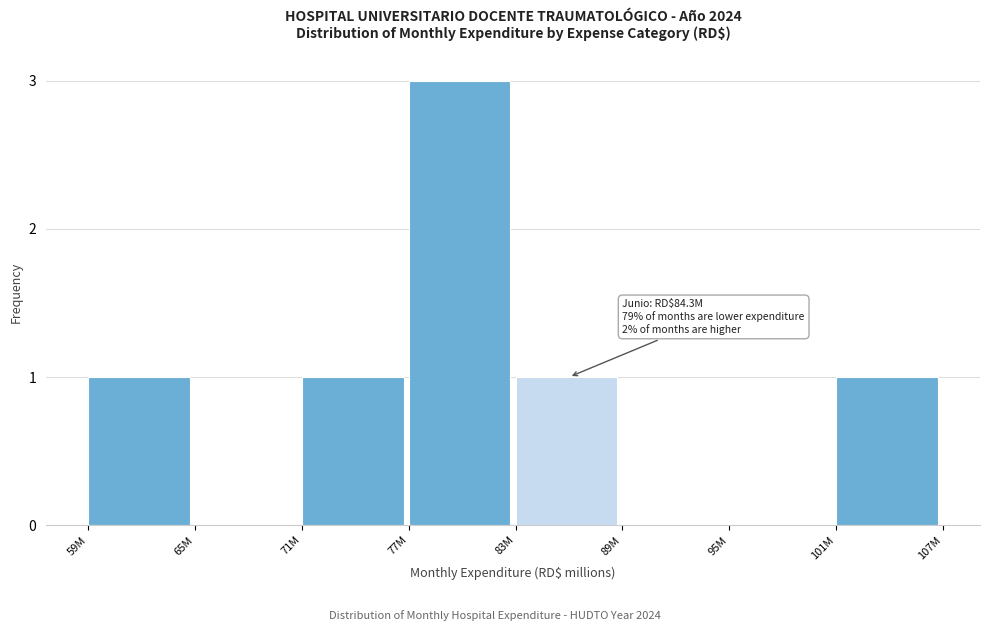

Reading left to right, extract all data points from this chart.

59M=1	65M=0	71M=1	77M=3	83M=1	89M=0	95M=0	101M=1